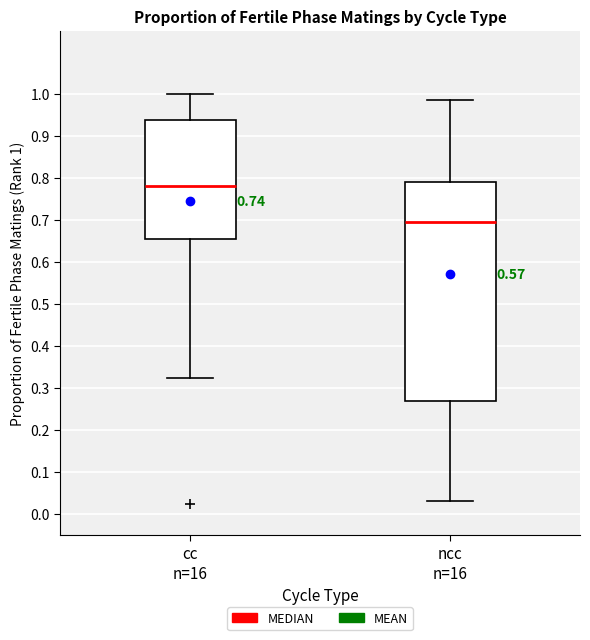

Which box has the lowest median line?

ncc n=16